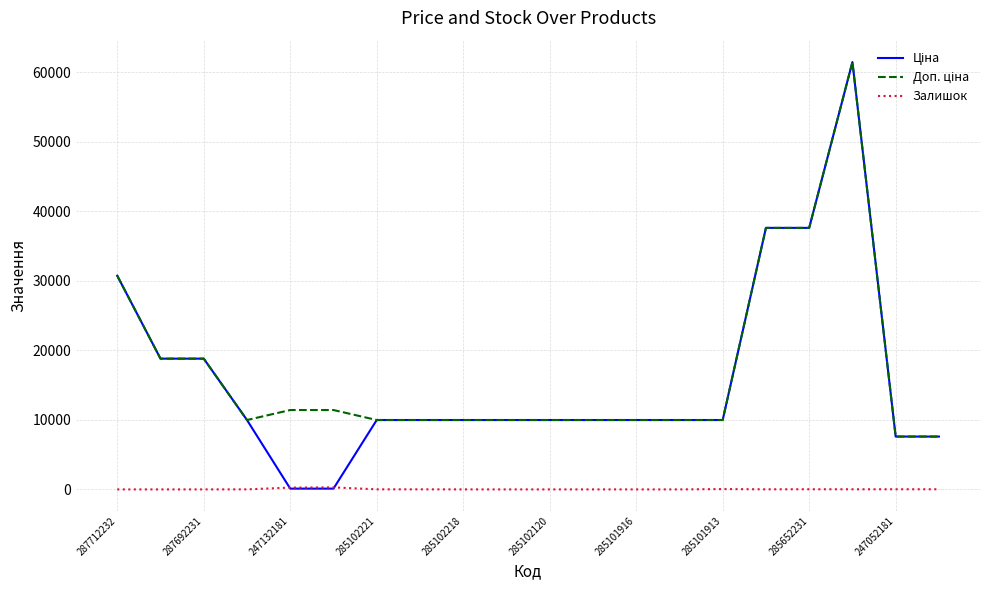

True or false: Залишок has more than 1 points higher than both neighbors.

True